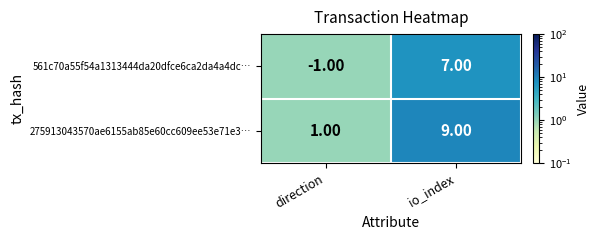

Is the value of 561c70a55f54a1313444da20dfce6ca2da4a4dc… at io_index greater than the value of 275913043570ae6155ab85e60cc609ee53e71e3… at io_index?

No